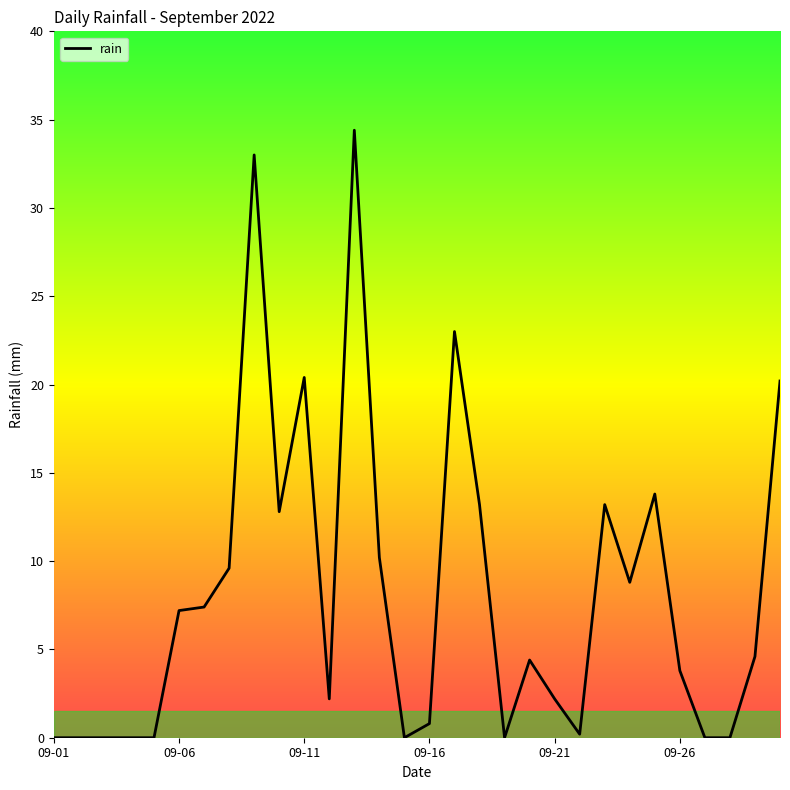

What is the greatest value displayed?

34.4